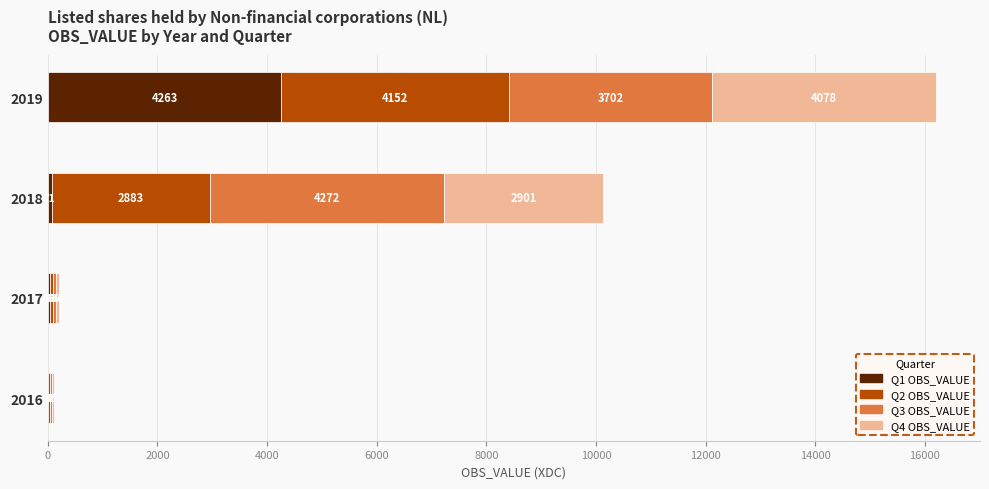

At which category is the sum across all series the highest?

2019